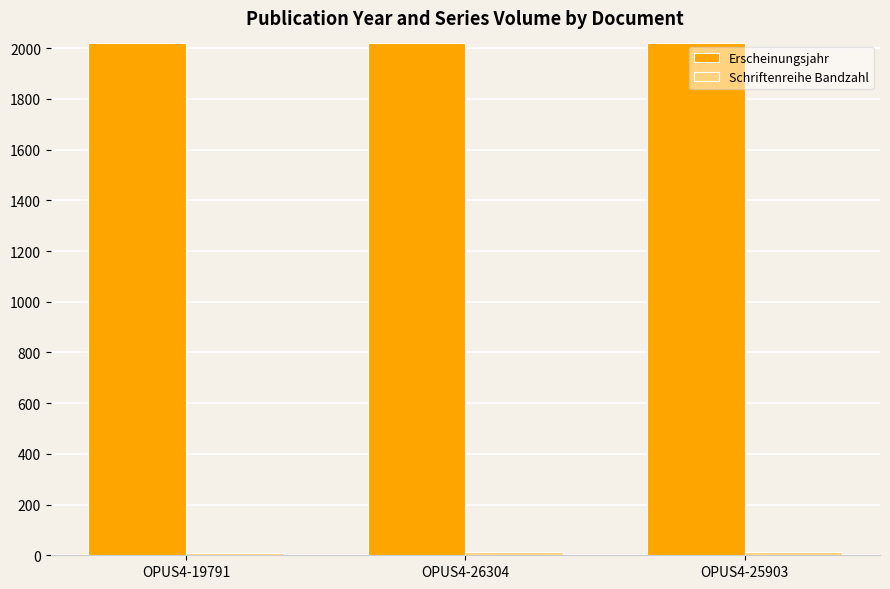

At how many categories does at least one series exceed 1726?

3